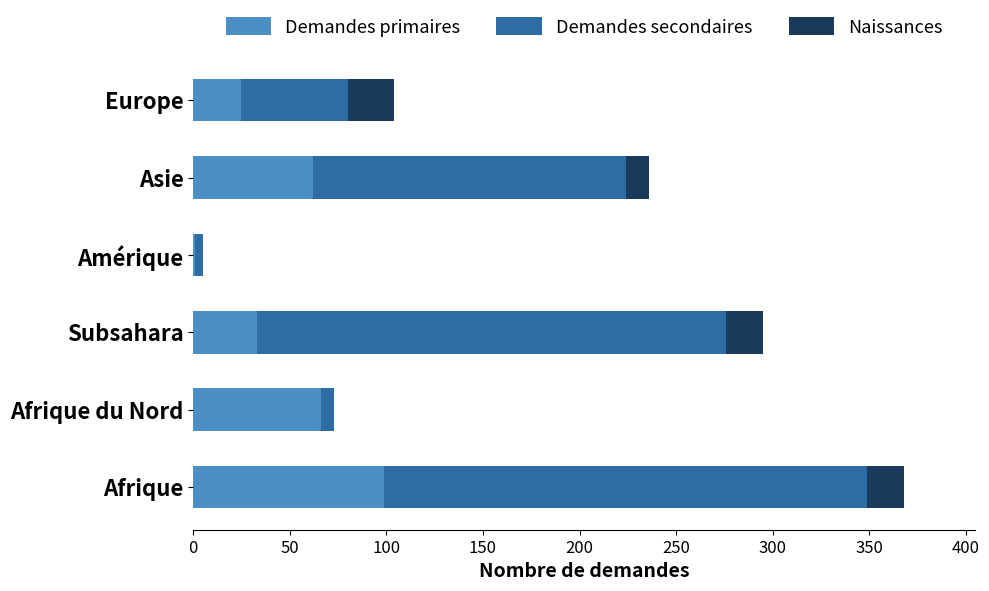

What is the sum of the Demandes primaires values at Subsahara and Asie?

95